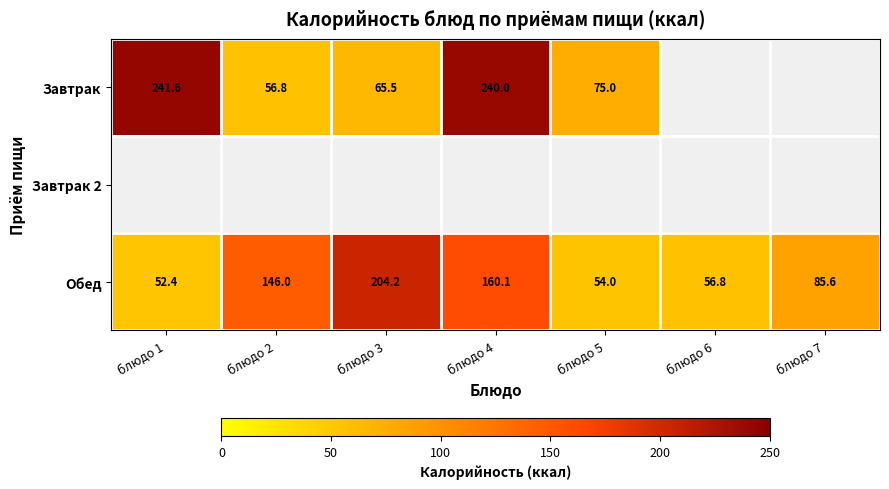

At which label is Обед closest to 128?

блюдо 2